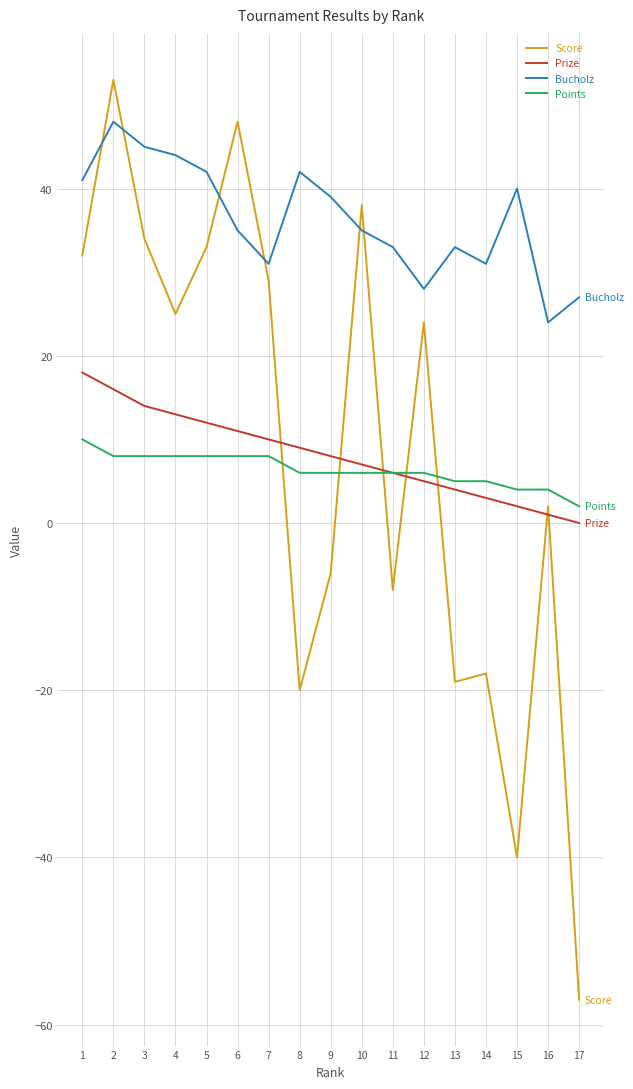

Is it true that Prize equals 22 at 3?

False